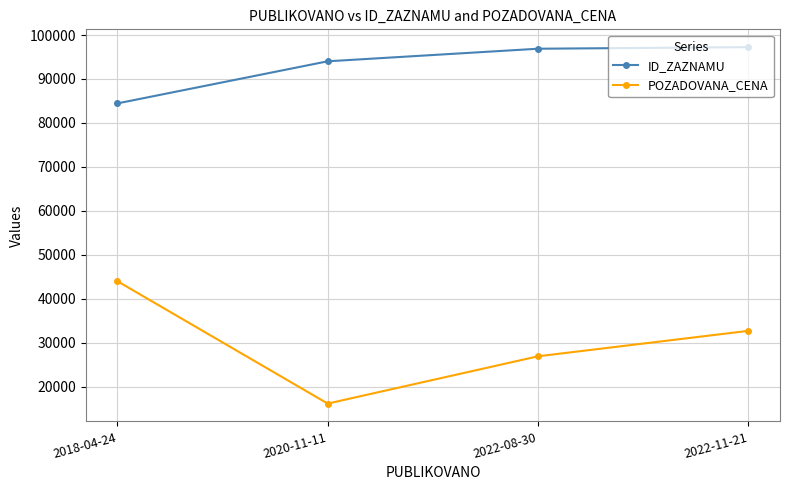

The value of ID_ZAZNAMU at 2022-08-30 is 96886. True or false?

True